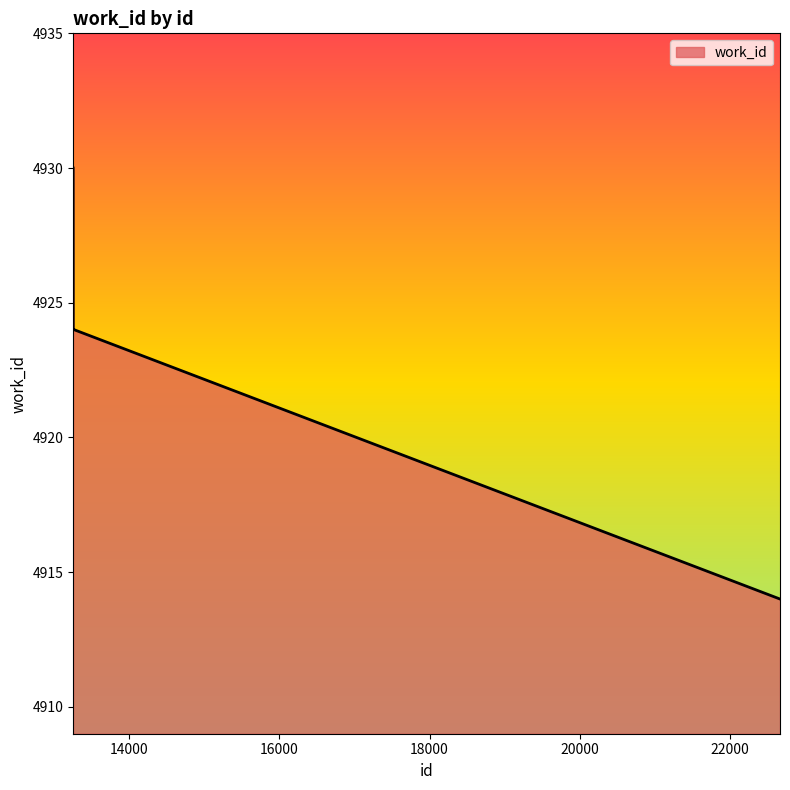

Reading left to right, what are all the values shown in this chart?

4930	4924	4924	4924	4924	4924	4924	4924	4924	4914